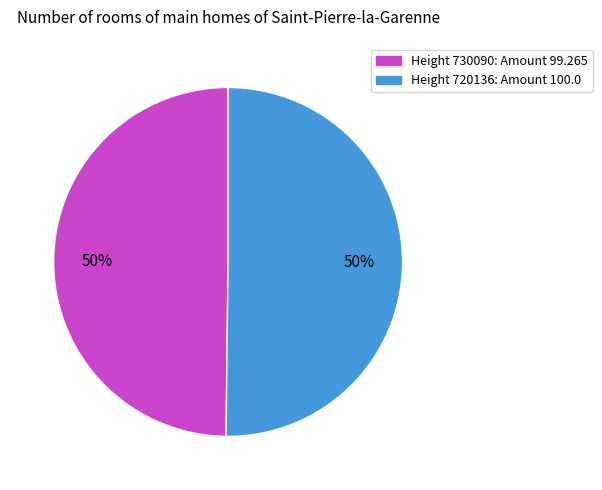

To the nearest percent, what is the average slice percentage?

50%